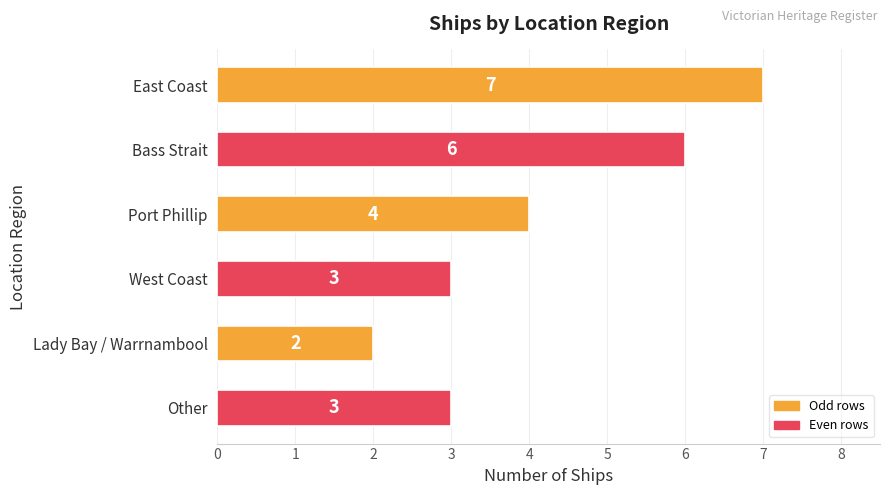

What is the change in value from East Coast to Port Phillip?

-3